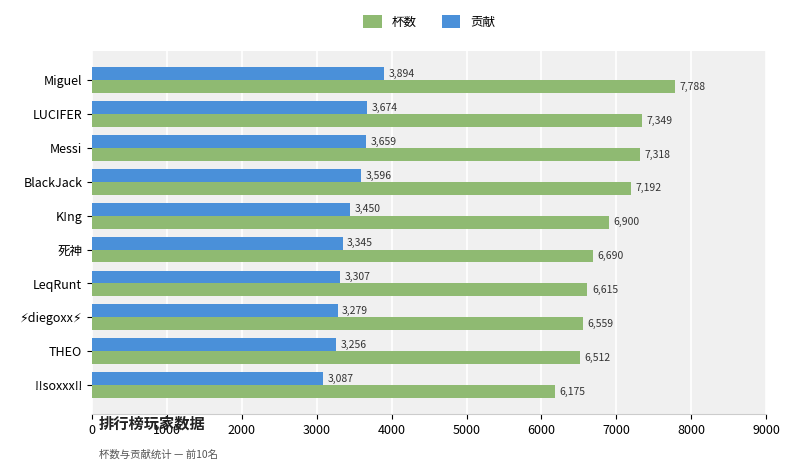

What is the spread (max minus min) of values at 死神?

3345